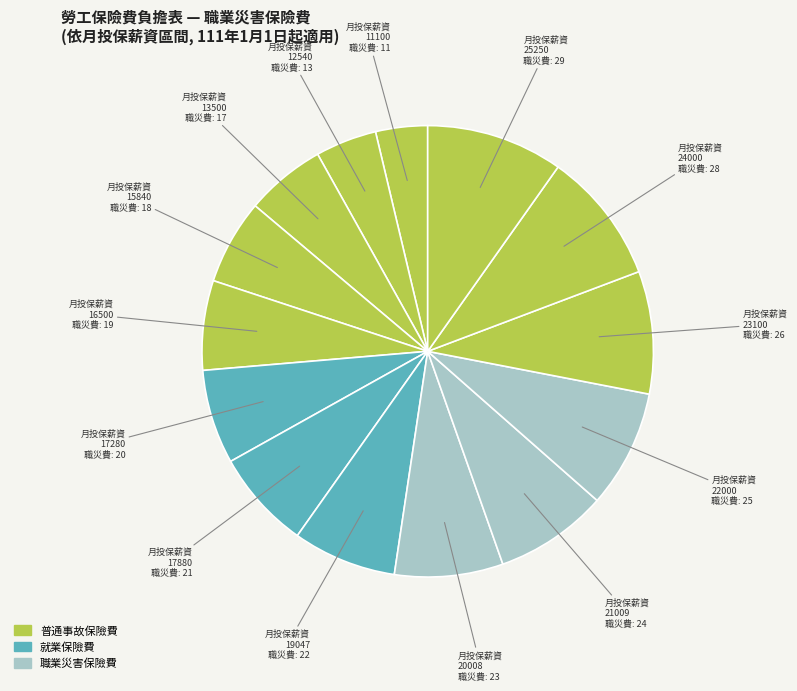

Count the number of slices in the pie.

14